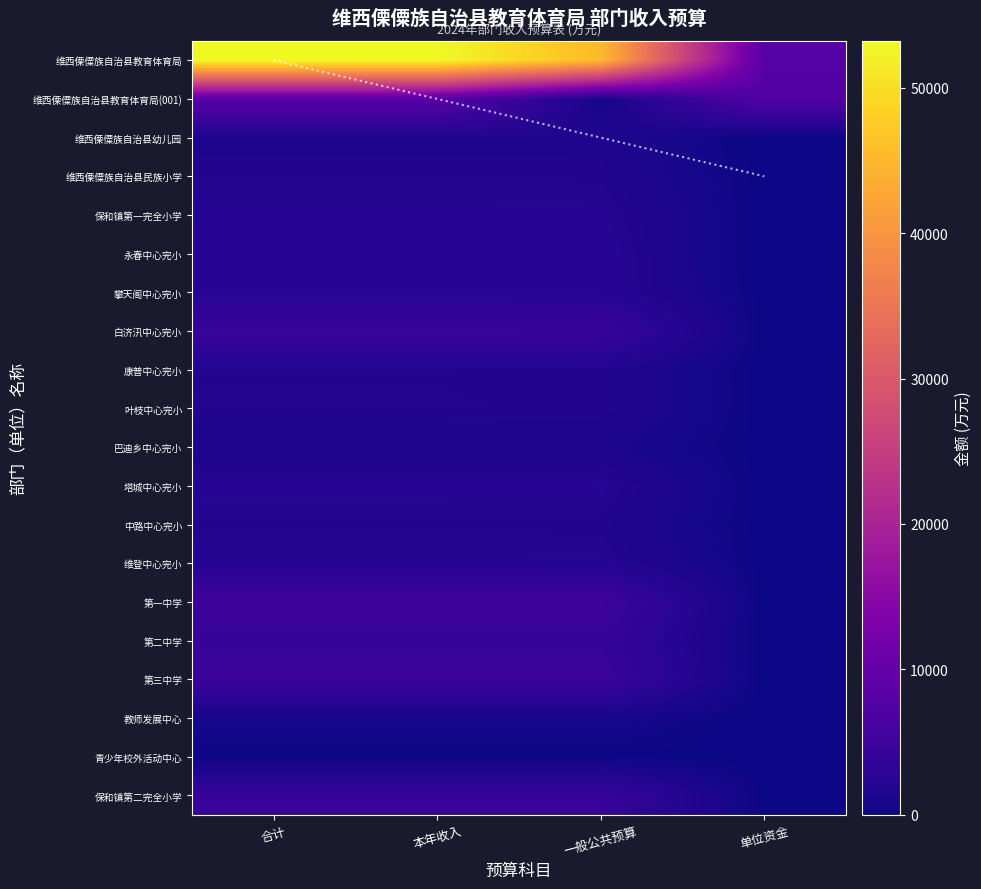

Reading left to right, list all the values displayed in this chart.

维西傈僳族自治县教育体育局: 合计=53230.6	本年收入=53230.6	一般公共预算=45169.7	单位资金=8060.9
维西傈僳族自治县教育体育局(001): 合计=8233.4	本年收入=8233.4	一般公共预算=722.5	单位资金=7510.9
维西傈僳族自治县幼儿园: 合计=1486.4	本年收入=1486.4	一般公共预算=1486.4	单位资金=0.0
维西傈僳族自治县民族小学: 合计=1857.0	本年收入=1857.0	一般公共预算=1807.0	单位资金=50.0
保和镇第一完全小学: 合计=2222.2	本年收入=2222.2	一般公共预算=2172.2	单位资金=50.0
永春中心完小: 合计=2399.5	本年收入=2399.5	一般公共预算=2384.5	单位资金=15.0
攀天阁中心完小: 合计=2482.3	本年收入=2482.3	一般公共预算=2432.3	单位资金=50.0
白济汛中心完小: 合计=4288.1	本年收入=4288.1	一般公共预算=4270.9	单位资金=17.2
康普中心完小: 合计=1858.7	本年收入=1858.7	一般公共预算=1808.7	单位资金=50.0
叶枝中心完小: 合计=1887.9	本年收入=1887.9	一般公共预算=1837.9	单位资金=50.0
巴迪乡中心完小: 合计=1276.3	本年收入=1276.3	一般公共预算=1226.3	单位资金=50.0
塔城中心完小: 合计=2234.7	本年收入=2234.7	一般公共预算=2184.7	单位资金=50.0
中路中心完小: 合计=1803.3	本年收入=1803.3	一般公共预算=1753.3	单位资金=50.0
维登中心完小: 合计=2209.2	本年收入=2209.2	一般公共预算=2159.2	单位资金=50.0
第一中学: 合计=4993.5	本年收入=4993.5	一般公共预算=4993.5	单位资金=0.0
第二中学: 合计=4049.8	本年收入=4049.8	一般公共预算=4048.8	单位资金=1.0
第三中学: 合计=4668.5	本年收入=4668.5	一般公共预算=4651.7	单位资金=16.8
教师发展中心: 合计=922.7	本年收入=922.7	一般公共预算=922.7	单位资金=0.0
青少年校外活动中心: 合计=142.2	本年收入=142.2	一般公共预算=142.2	单位资金=0.0
保和镇第二完全小学: 合计=4214.8	本年收入=4214.8	一般公共预算=4164.8	单位资金=50.0